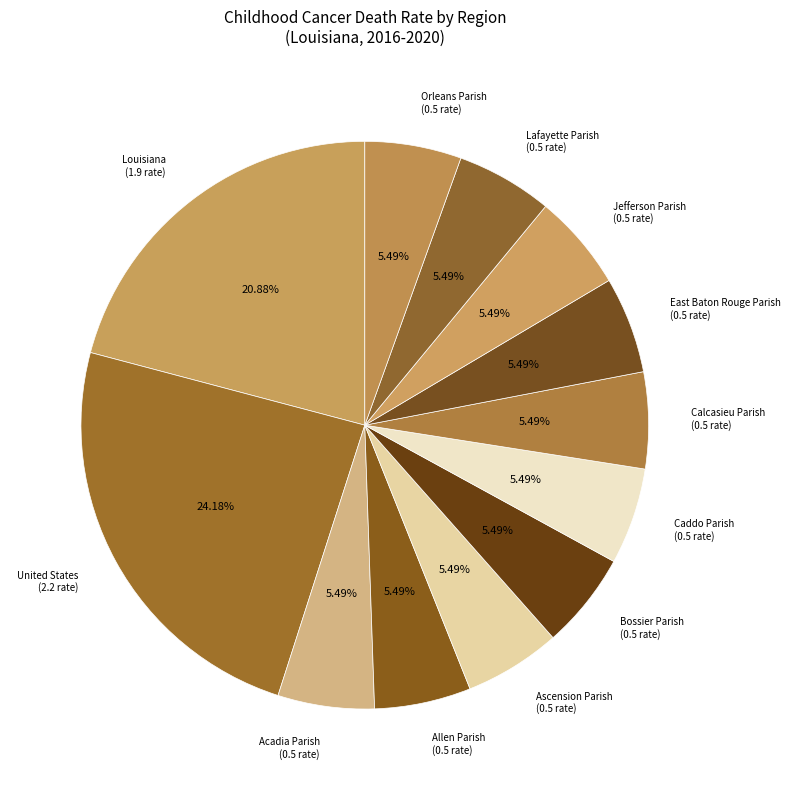

The Acadia Parish slice represents 5% of the pie. True or false?

True